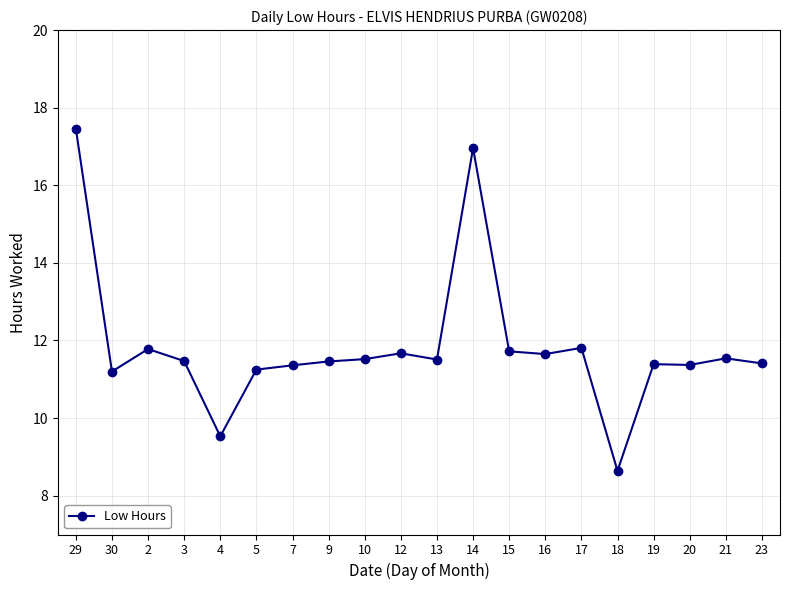

Which has a higher value, 3 or 16?

16